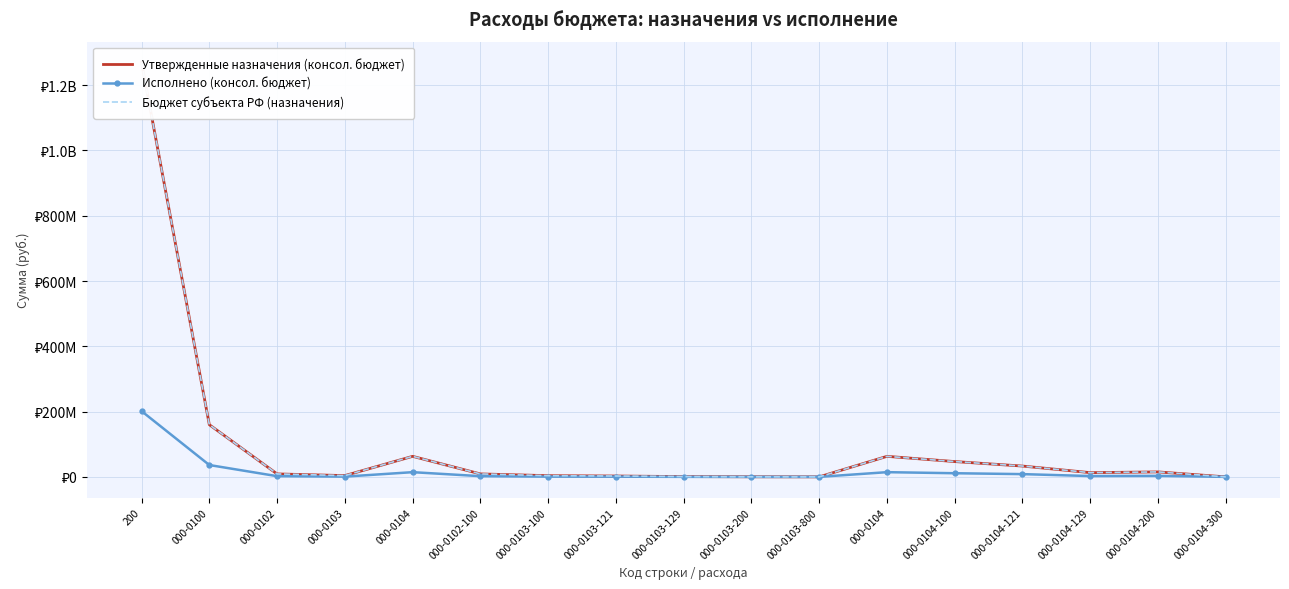

How many lines are shown in the chart?

3